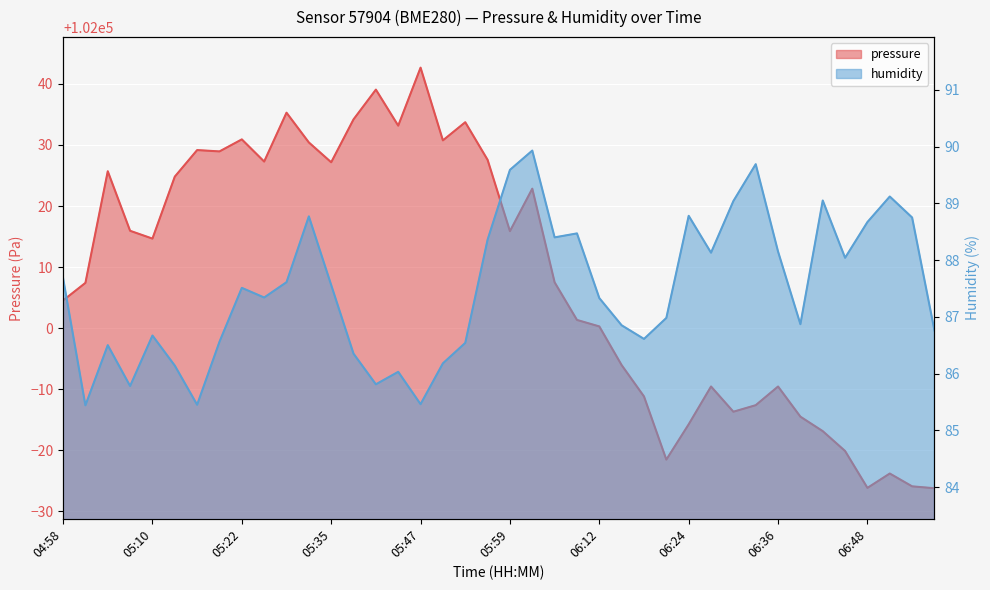

What position from the right is 06:57?

1